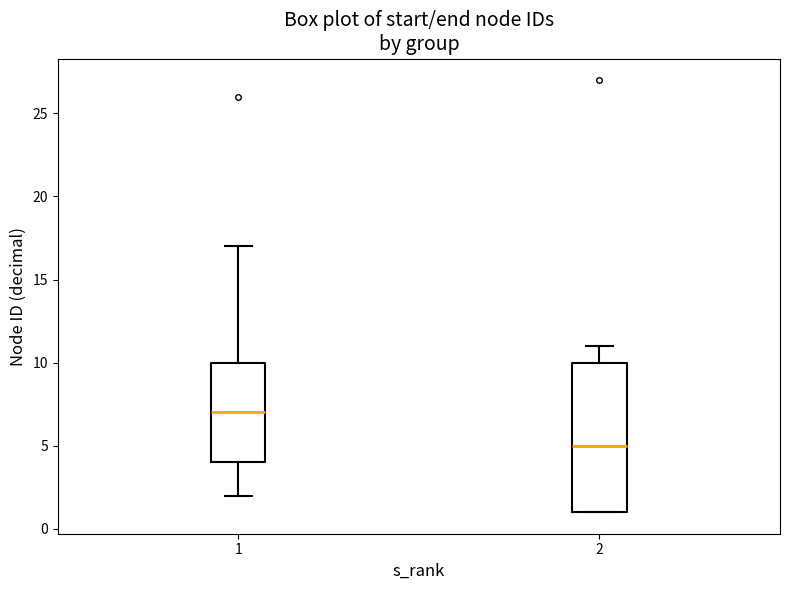

Reading left to right, read every box against the y-axis: the position of its median line, the range the box covers, and the ends of its whiskers. The values are not printed on the chart, so give them approximately, as read against the axis.

1: median 7, box 4 to 10, whiskers 2 to 17
2: median 5, box 1 to 10, whiskers 1 to 11